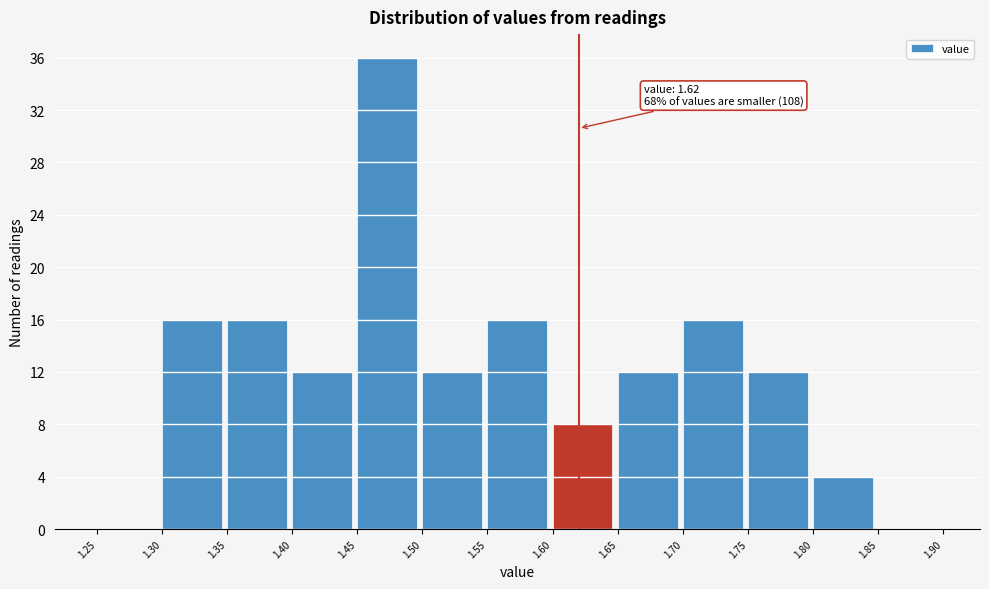

Over which range of the x-axis is the bar tallest?

1.45 to 1.50